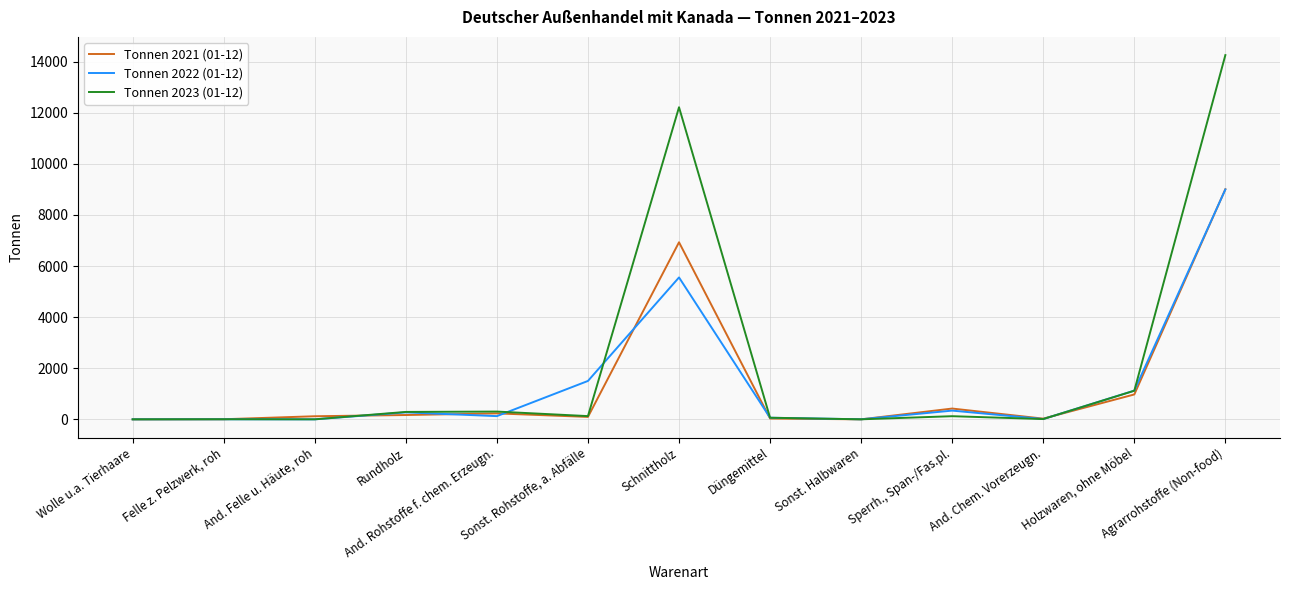

Is this an area chart (filled region under the line)?

No